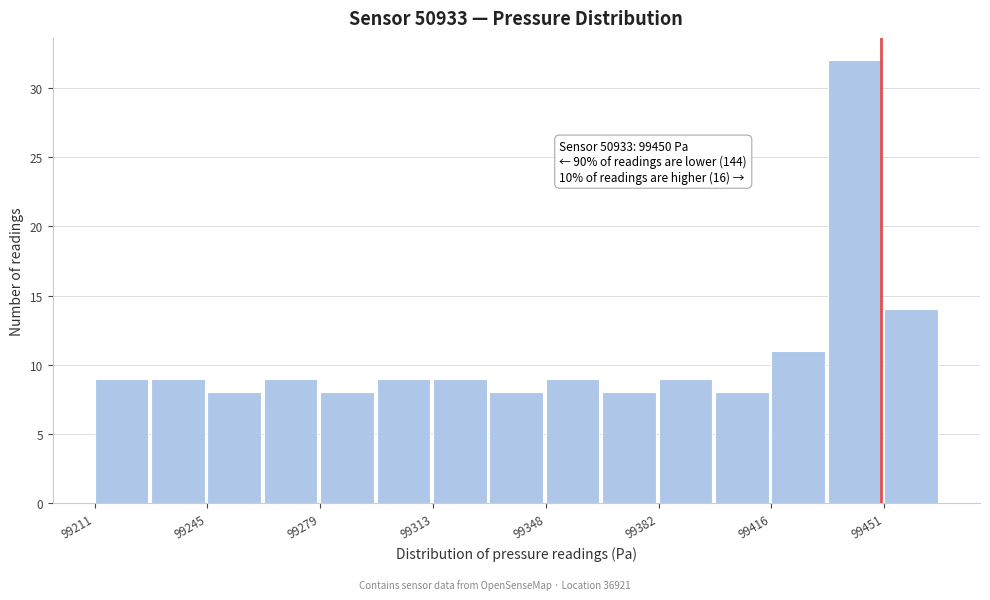

Around what value on the x-axis is the tallest bar? Give the approximate position of its centre, as read against the axis.

99440